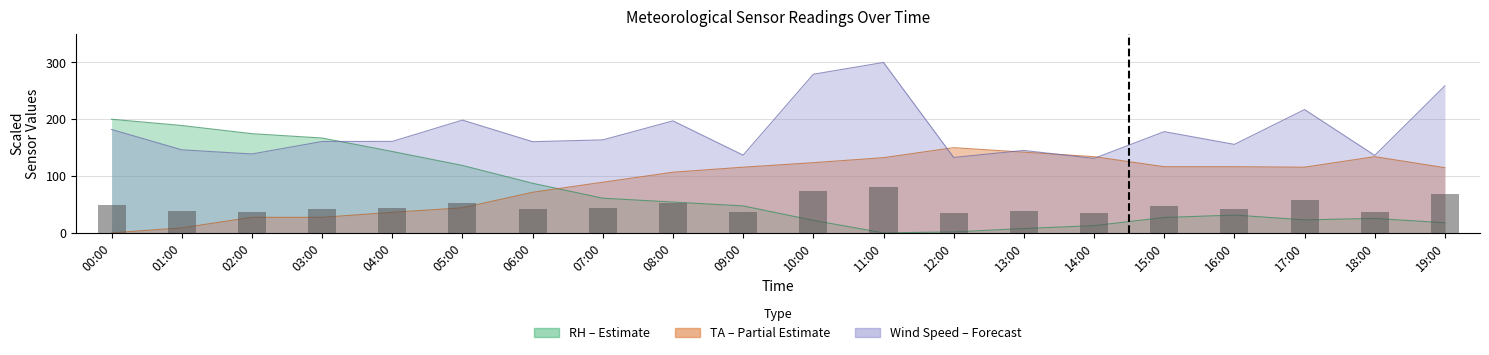

What is the sum of all values?

954.7